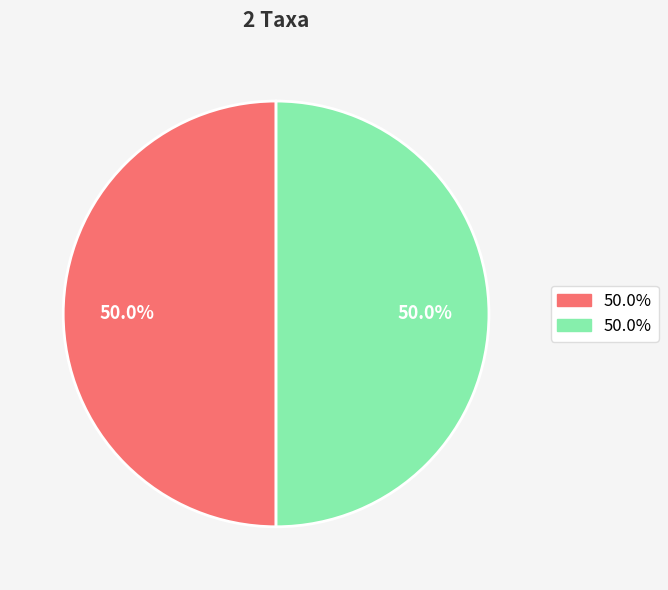

How many segments does this pie chart have?

2